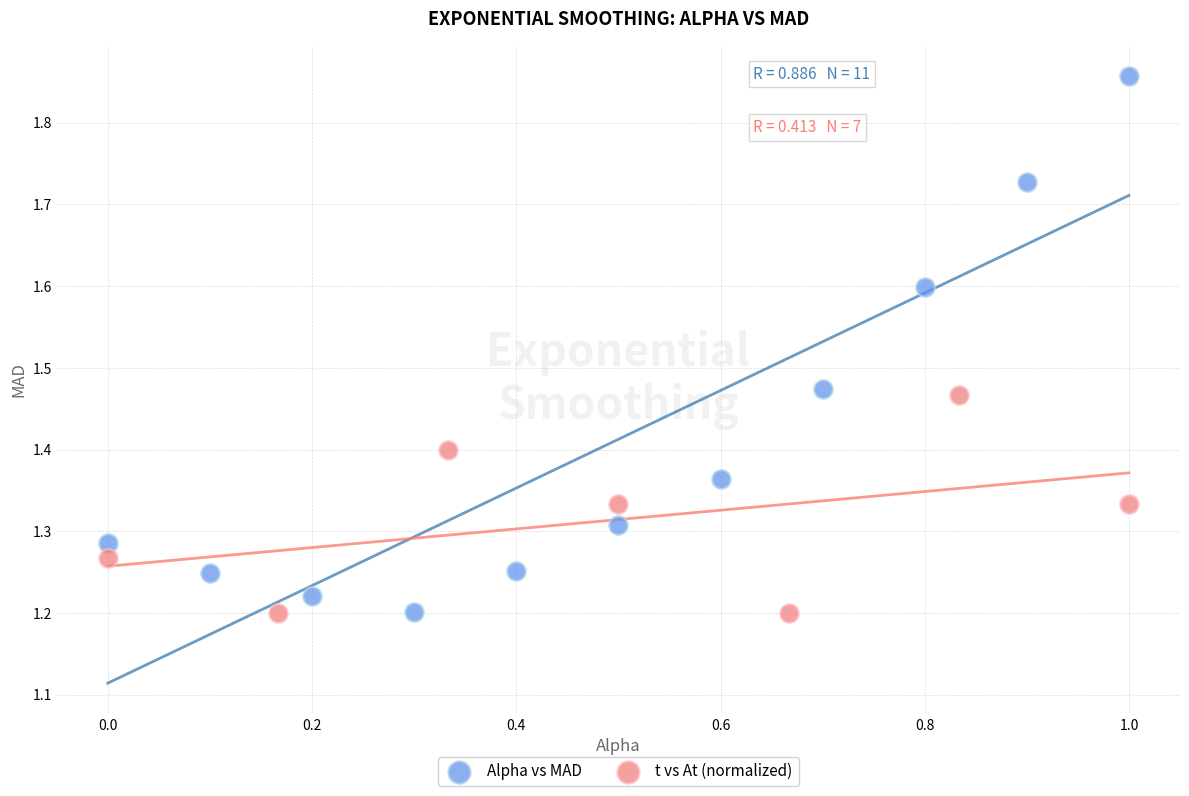

Which series has the widest spread of Y values?

Alpha vs MAD